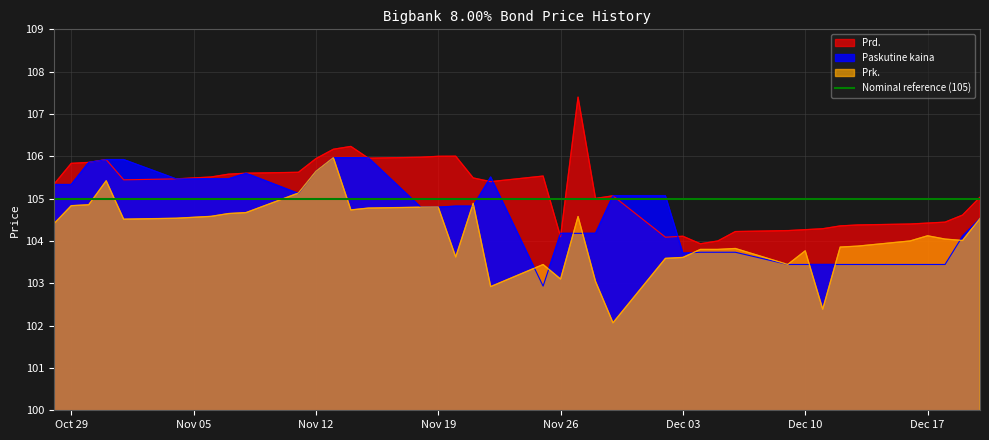

What is the difference between the highest and lowest values at 2024-10-30?

1.0